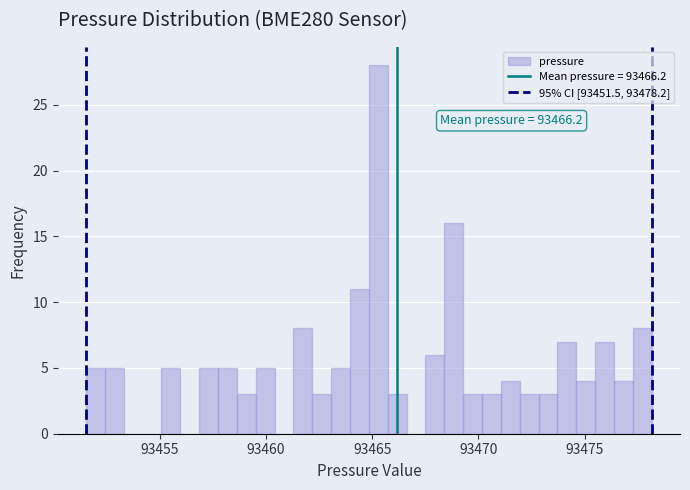

Read against the x-axis, roughly where is the centre of the tallest bar?

93465.5